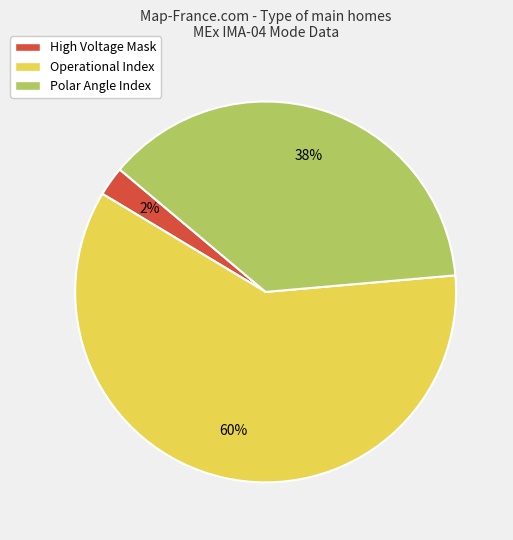

Combined, do High Voltage Mask and Polar Angle Index account for over 50%?

No